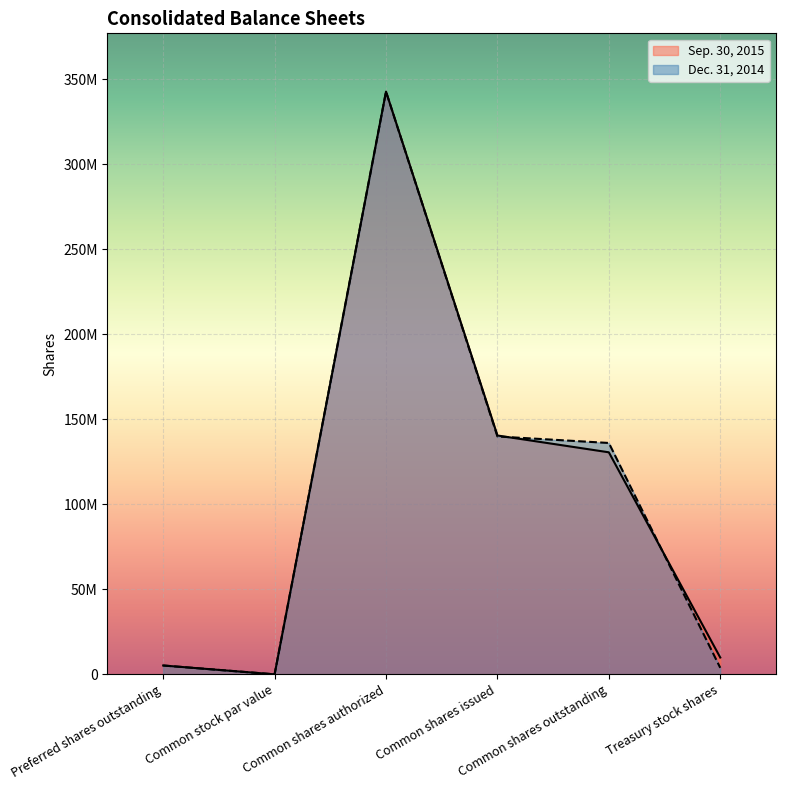

How many categories are shown in the chart?

6